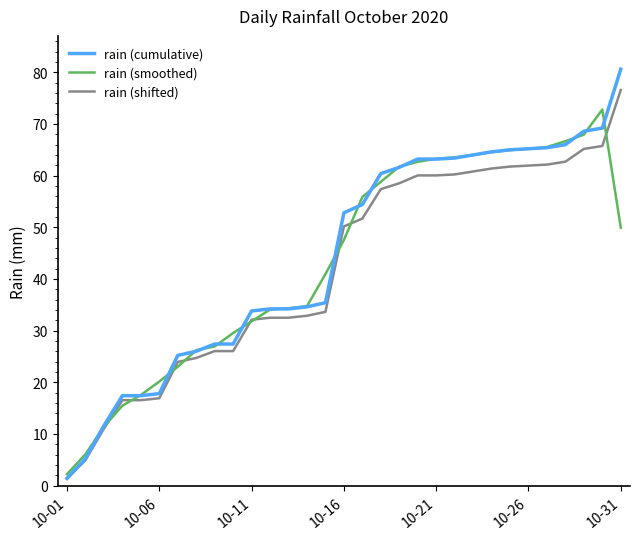

Which series has the widest spread of values?

rain (cumulative)